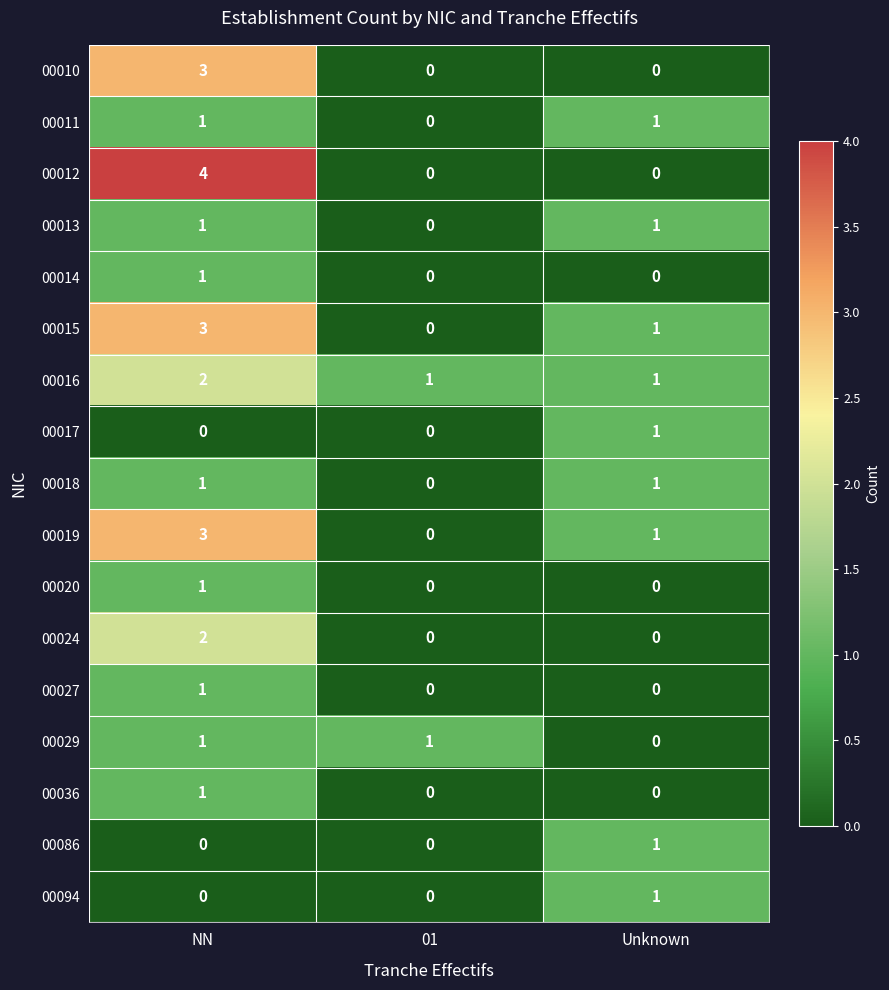

Count the 00036 values in the range 0 to 1.

3